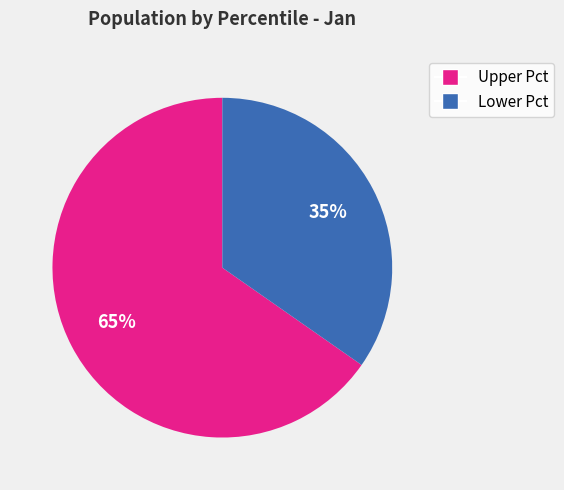

Is there a majority slice in this chart?

Yes